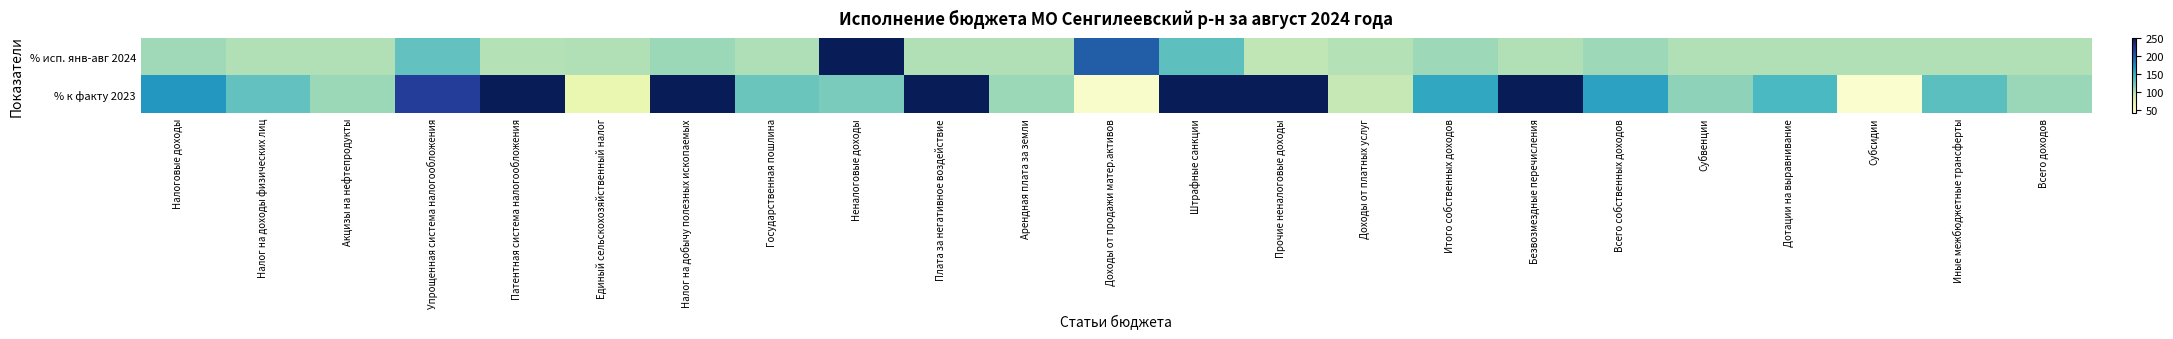

List the series in order of their peak value, highest first.

% исп. янв-авг 2024, % к факту 2023